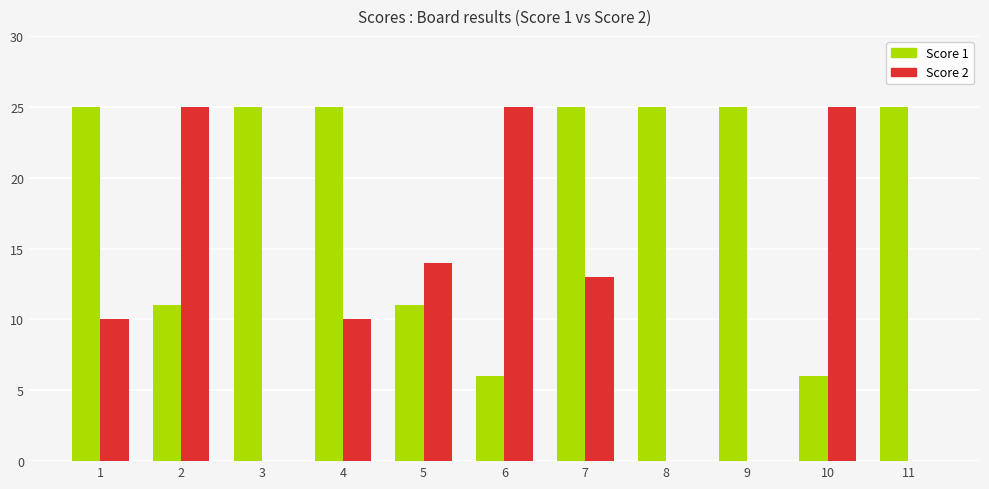

Read the Score 2 value at 1.

10